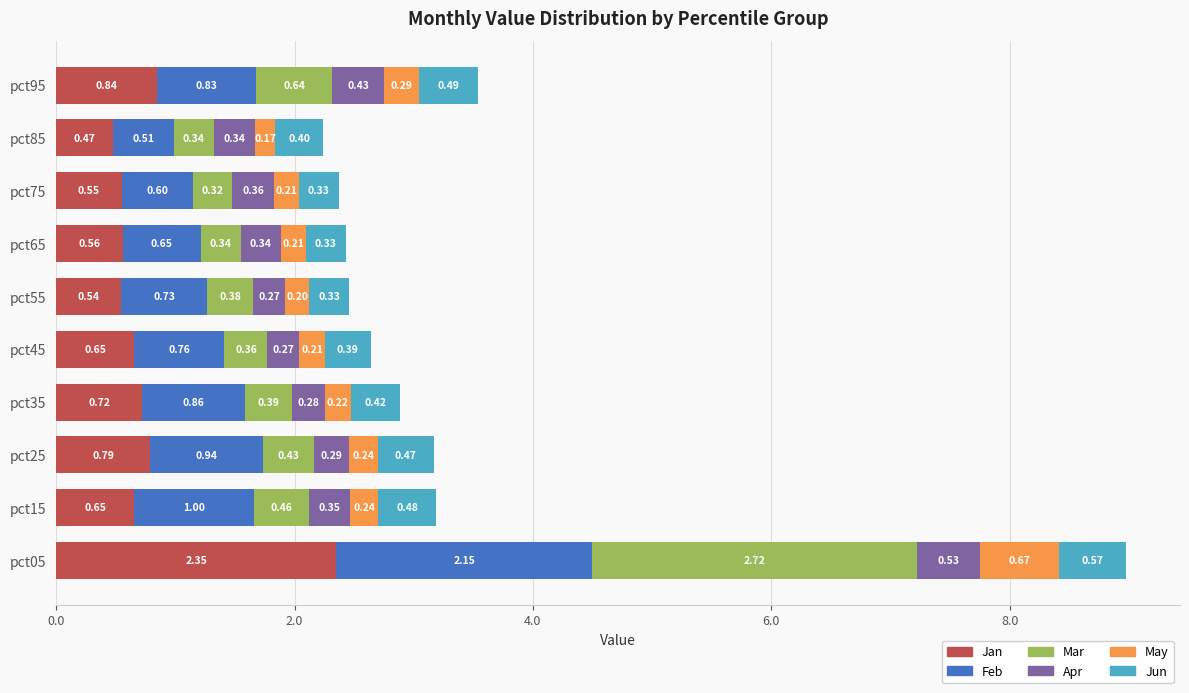

Where is Jan nearest to the value 1?

pct95